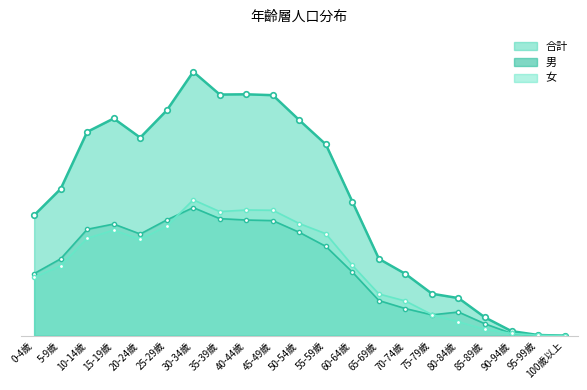

What is the total value across all series at 10-14歲?

24588